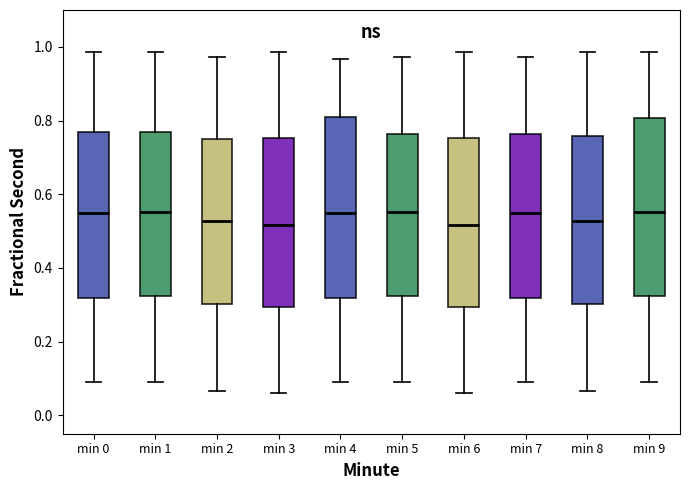

Reading left to right, read every box against the y-axis: the position of its median line, the range the box covers, and the ends of its whiskers. The values are not printed on the chart, so give them approximately, as read against the axis.

min 0: median 0.54, box 0.32 to 0.76, whiskers 0.10 to 0.98
min 1: median 0.56, box 0.32 to 0.76, whiskers 0.08 to 0.98
min 2: median 0.52, box 0.30 to 0.76, whiskers 0.06 to 0.98
min 3: median 0.52, box 0.30 to 0.76, whiskers 0.06 to 0.98
min 4: median 0.54, box 0.32 to 0.80, whiskers 0.10 to 0.96
min 5: median 0.56, box 0.32 to 0.76, whiskers 0.08 to 0.98
min 6: median 0.52, box 0.30 to 0.76, whiskers 0.06 to 0.98
min 7: median 0.54, box 0.32 to 0.76, whiskers 0.10 to 0.98
min 8: median 0.52, box 0.30 to 0.76, whiskers 0.06 to 0.98
min 9: median 0.56, box 0.32 to 0.80, whiskers 0.08 to 0.98